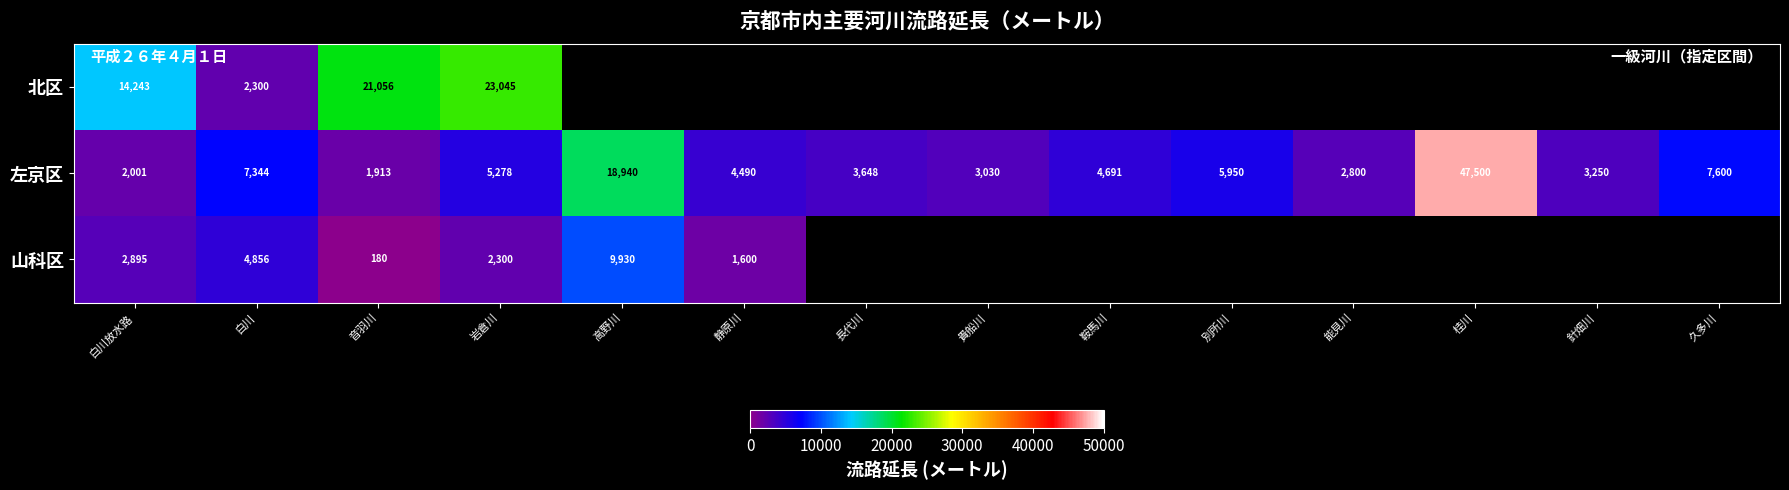

What is the sum of the 山科区 values at 静原川 and 音羽川?

1780.0